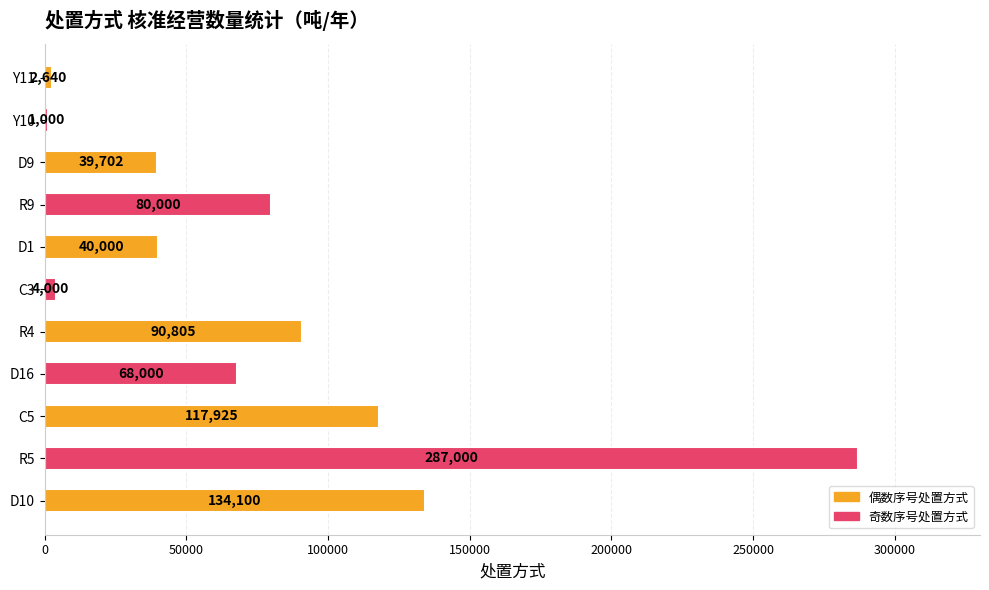

At which category does the chart reach its peak across all series?

R5